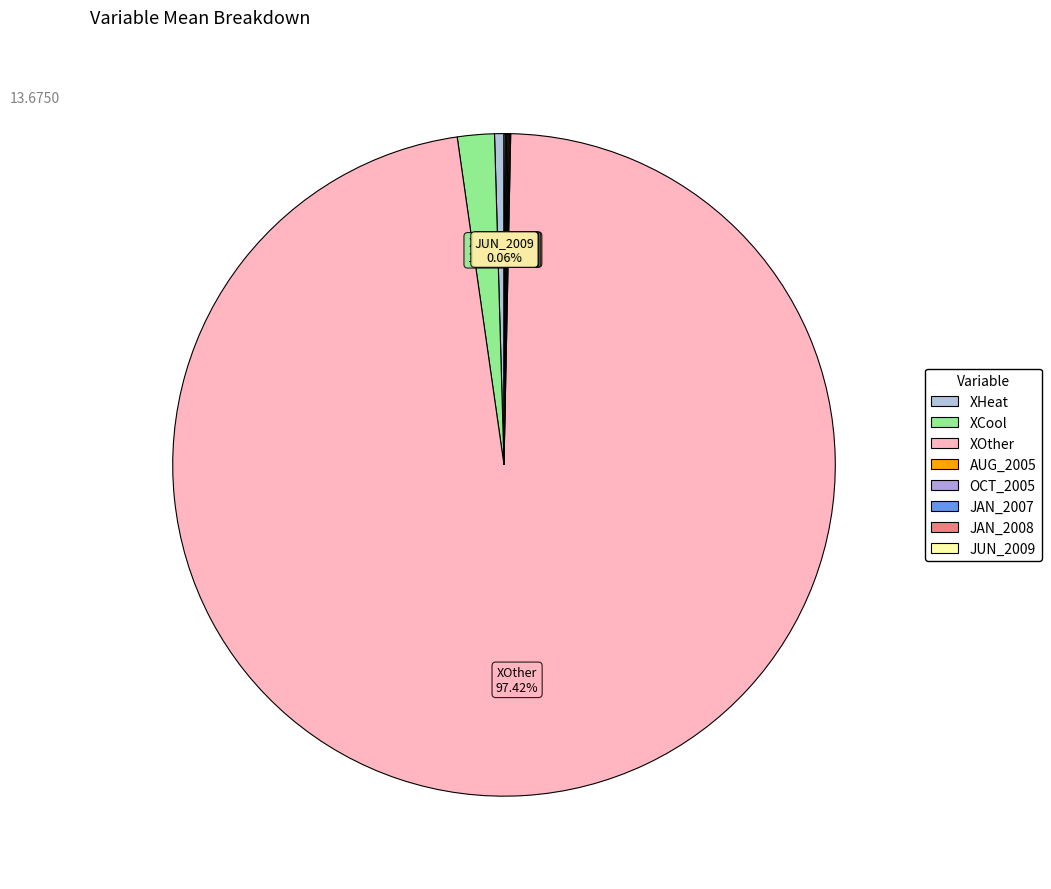

Is it true that AUG_2005 is 1% of the pie?

False